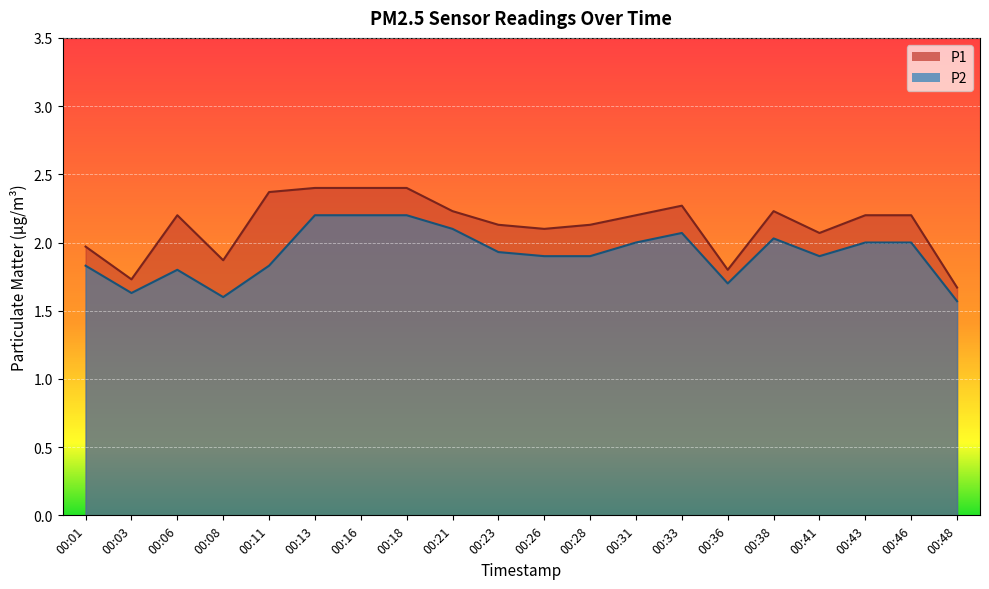

The value of P2 at 00:26 is 2.7. True or false?

False